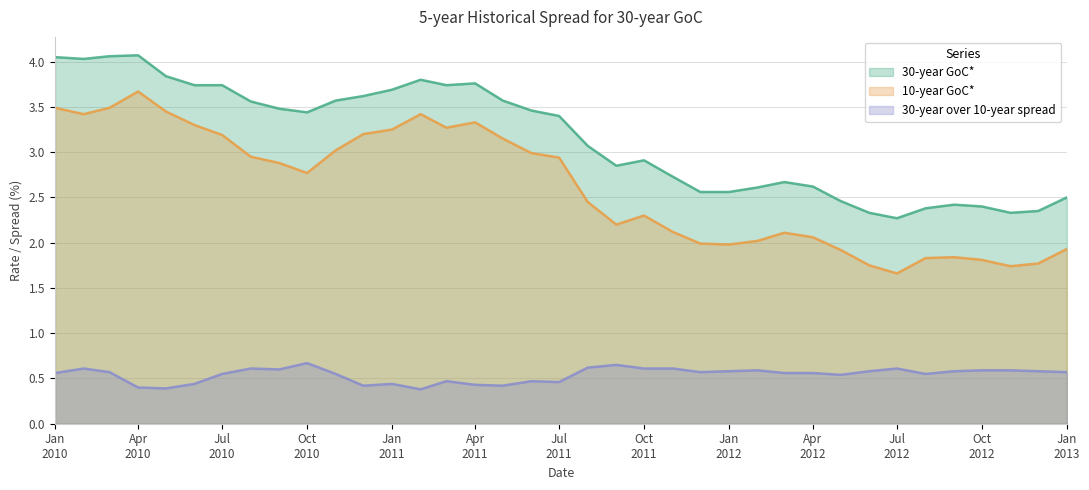

The value of 10-year GoC* at 2010-08-01 is 4.3. True or false?

False